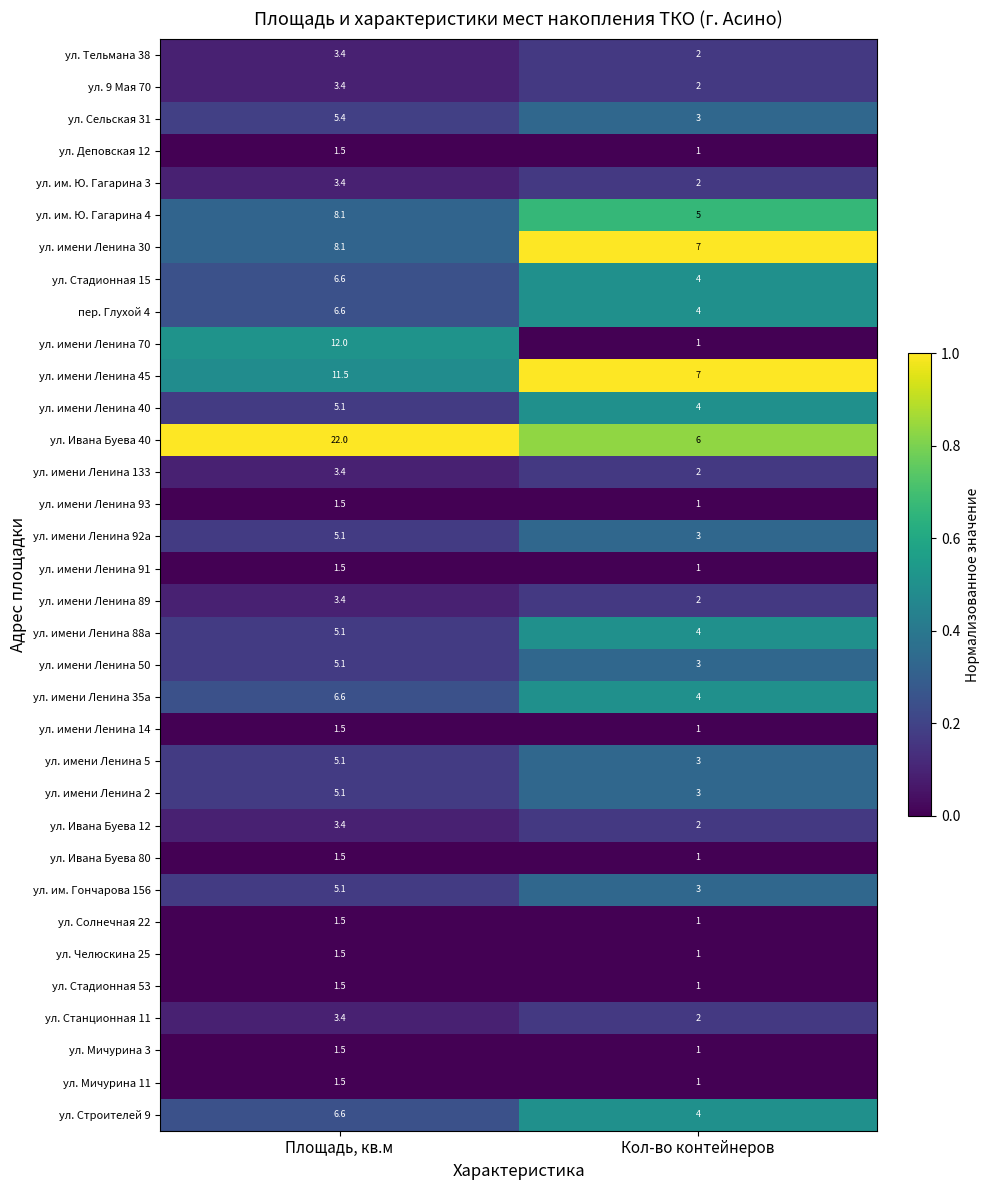

List the labels in order of ул. имени Ленина 70 value, smallest first.

Кол-во контейнеров, Площадь, кв.м